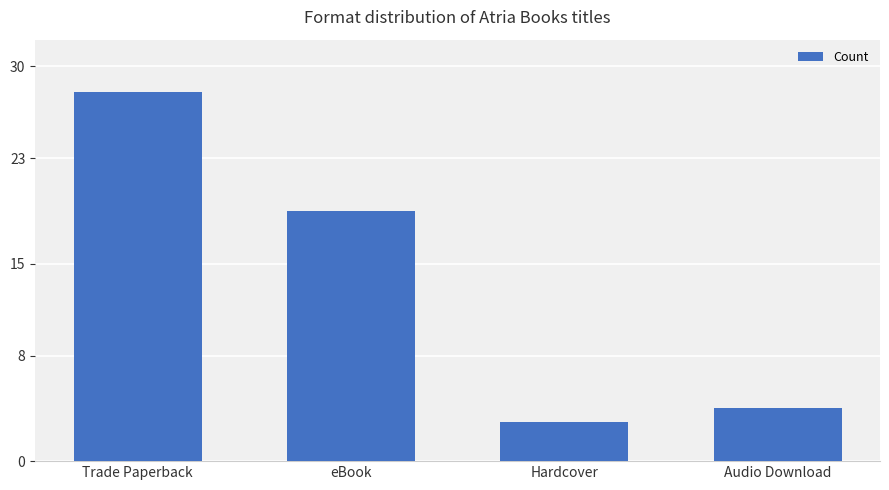

Rank the categories by value from lowest to highest.

Hardcover, Audio Download, eBook, Trade Paperback